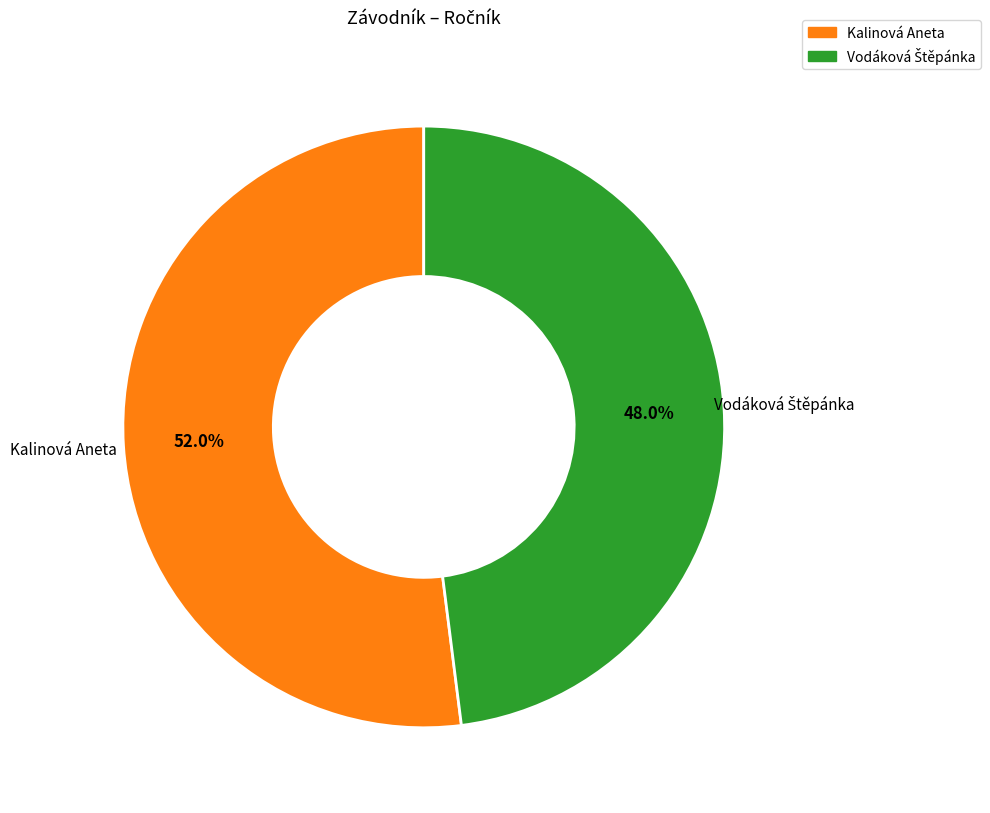

Does any single category account for the majority?

Yes